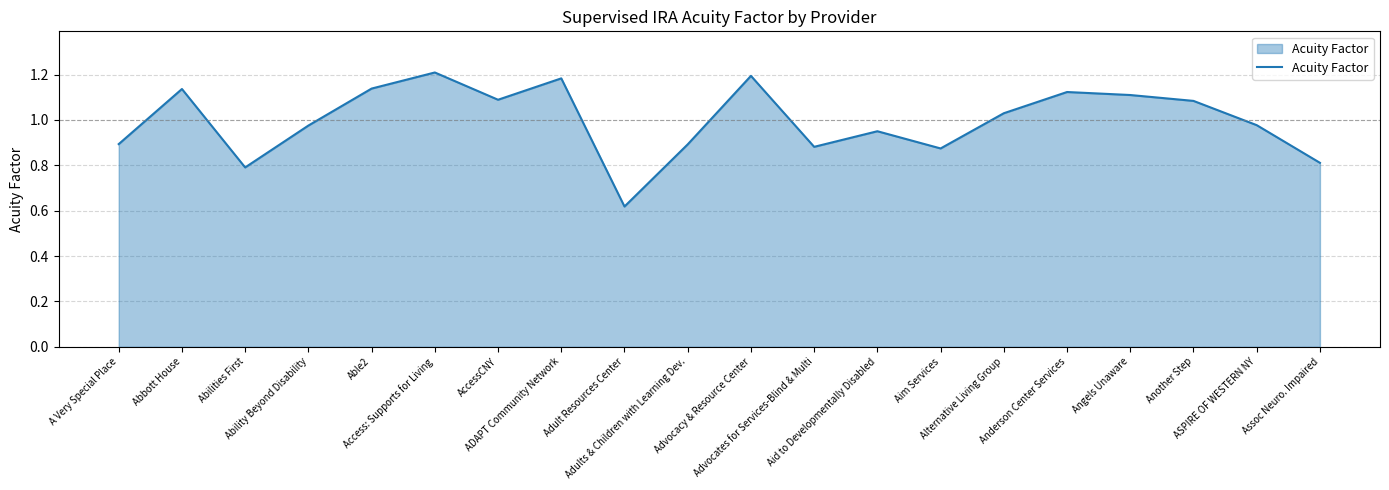

What is the difference between the maximum and second lowest values?

0.4